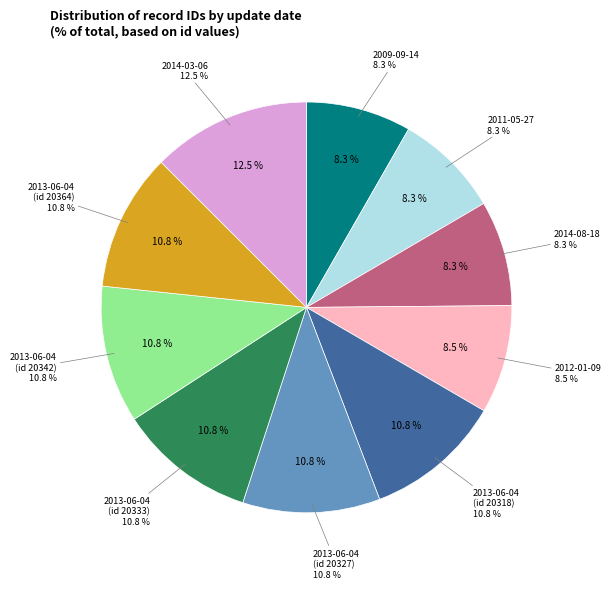

To the nearest percent, what percentage of the pie is 2013-06-04 (20333)?

11%